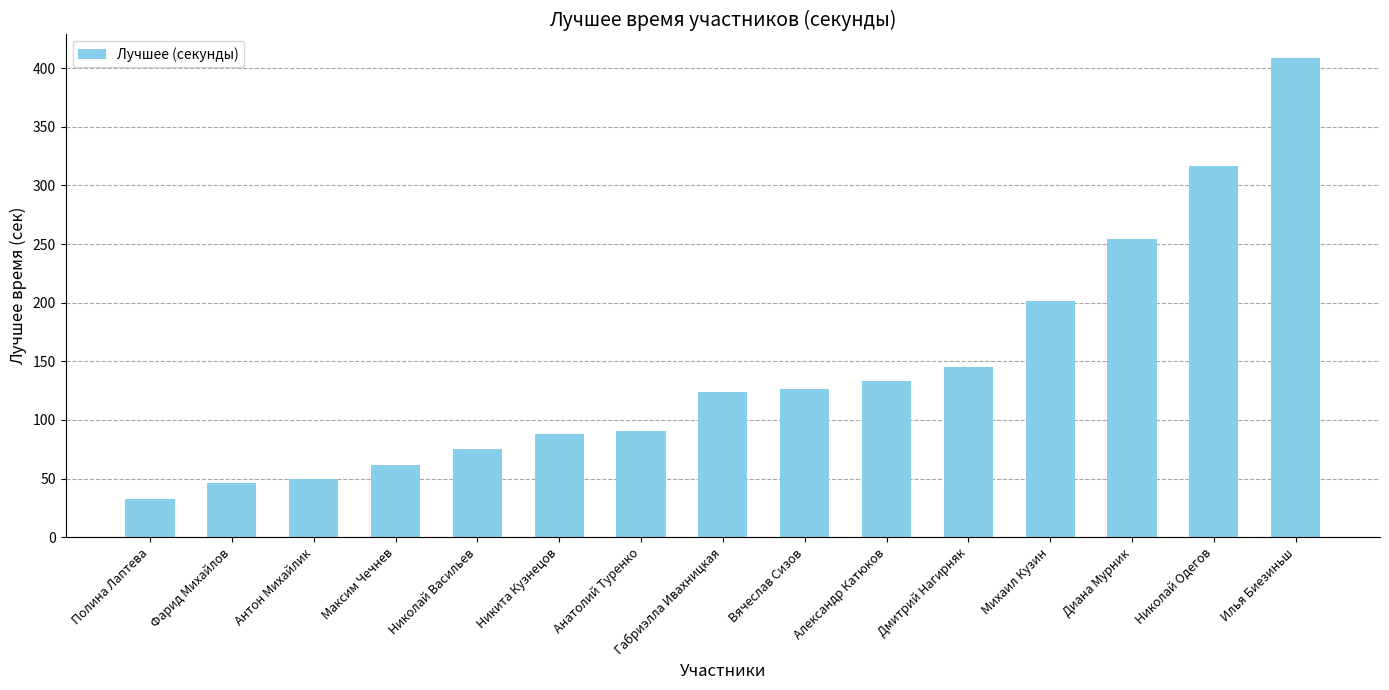

Which category has the highest value across all series?

Илья Биезиньш